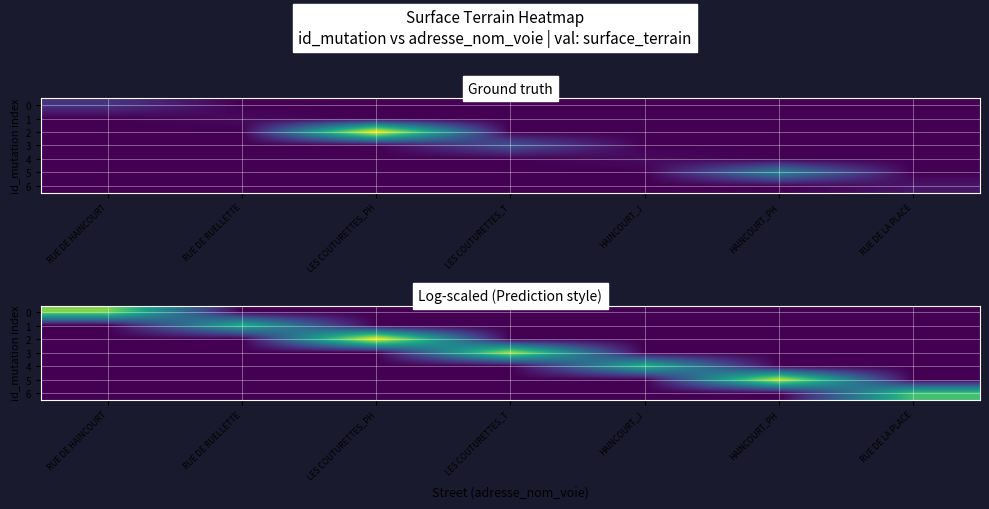

What is the difference between the 6 values at HAINCOURT_PH and RUE DE LA PLACE?

6.9